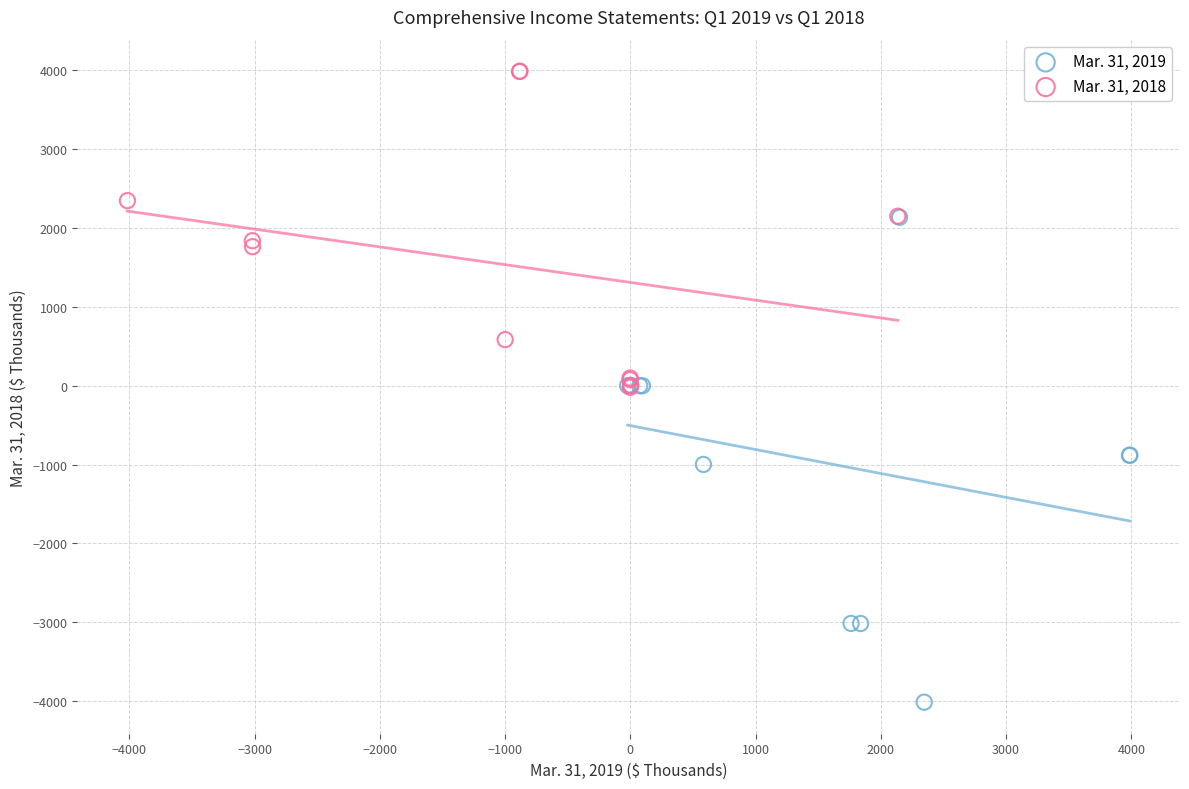

Which series contains the highest Y value?

Mar. 31, 2018